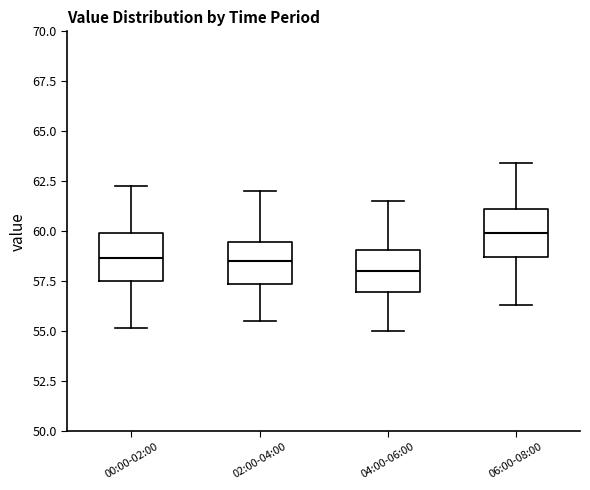

Which box's median line is the highest?

06:00-08:00